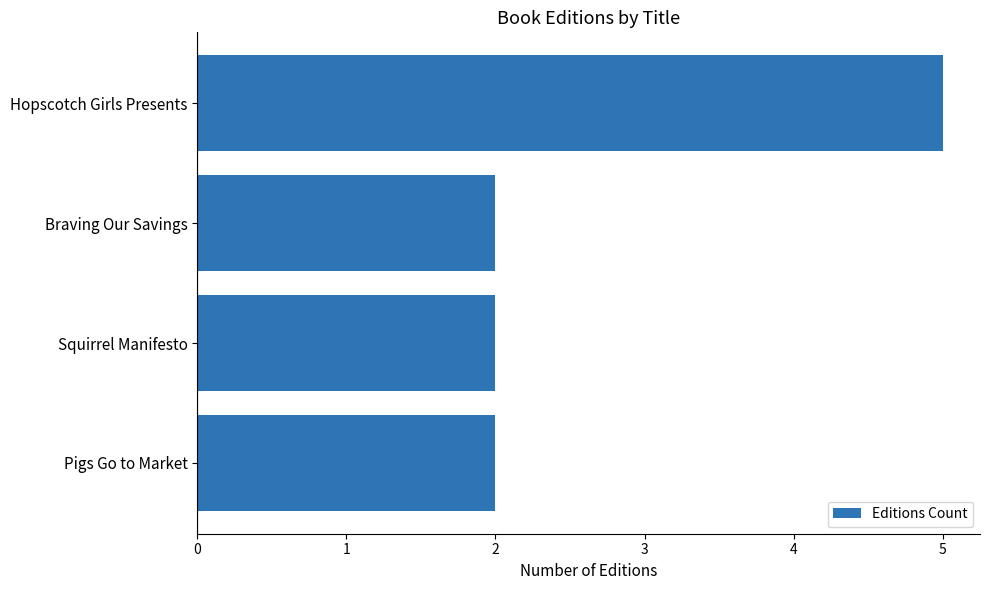

What is the average value?

3